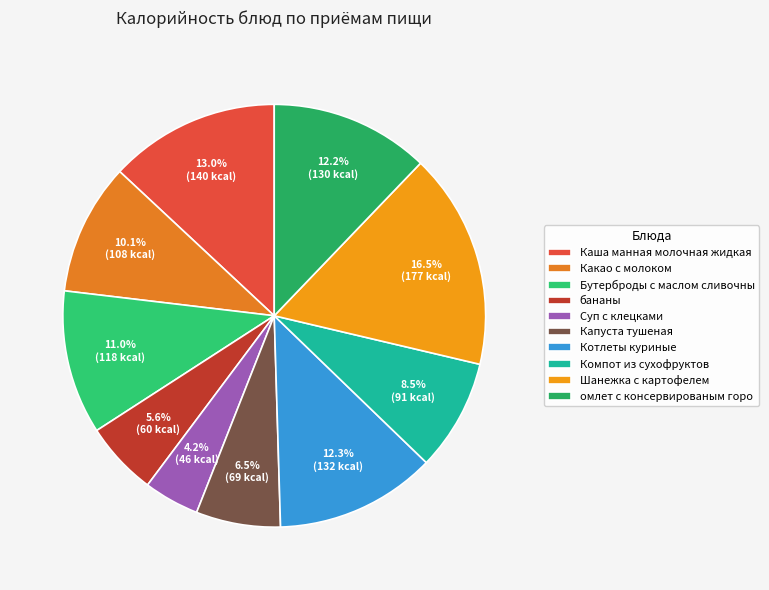

True or false: Котлеты куриные accounts for 12% of the total.

True